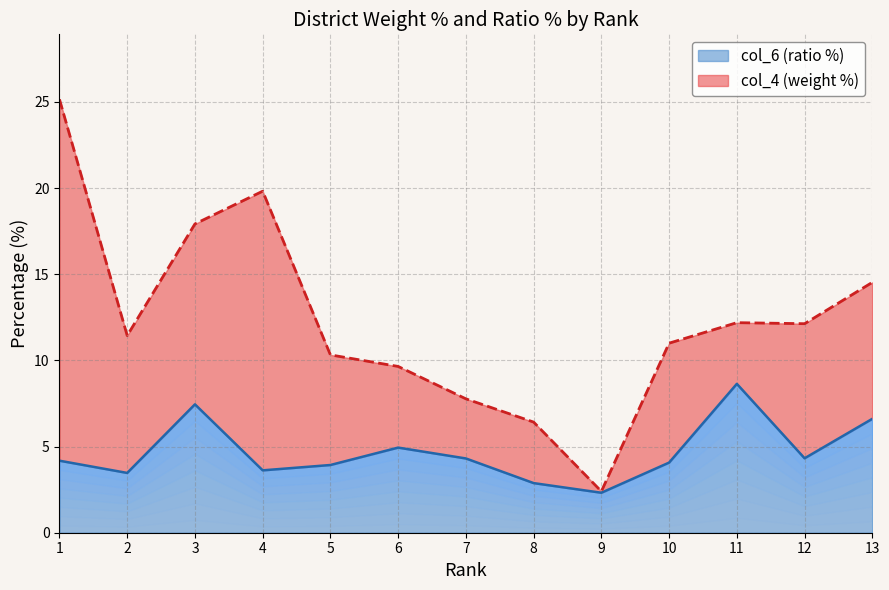

What value does the data have at 13?

6.6